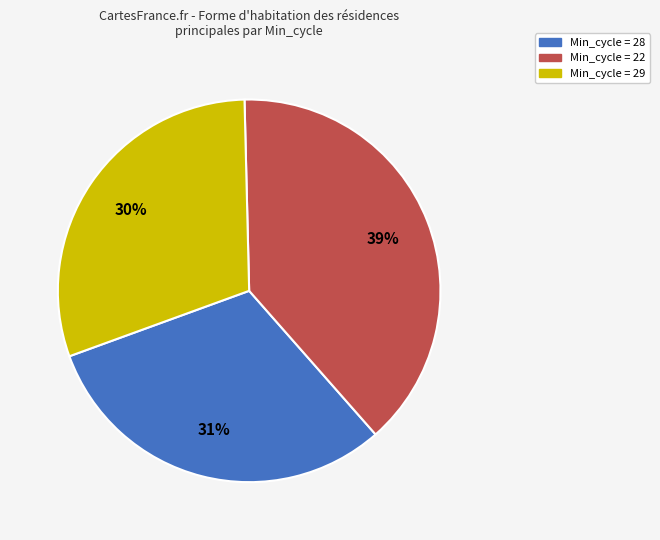

To the nearest percent, what is the difference between the largest and smallest slice percentages?

9%